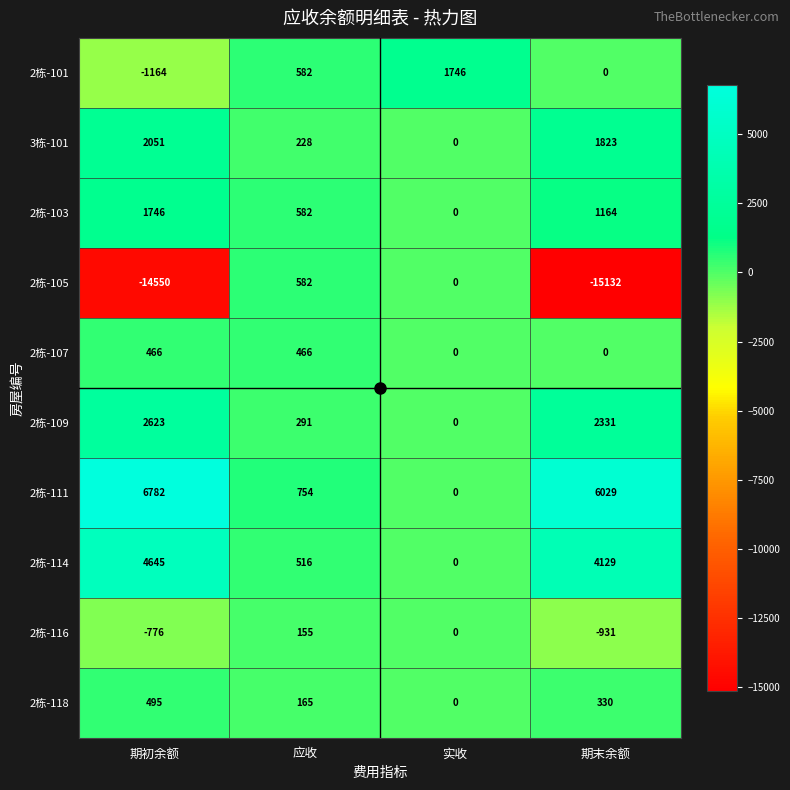

What is the minimum value shown in the chart?

-15132